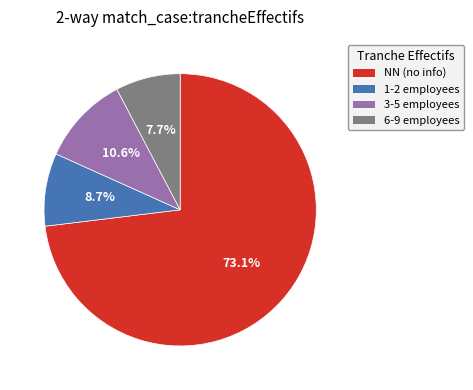

Which has a higher value, NN (no info) or 3-5 employees?

NN (no info)